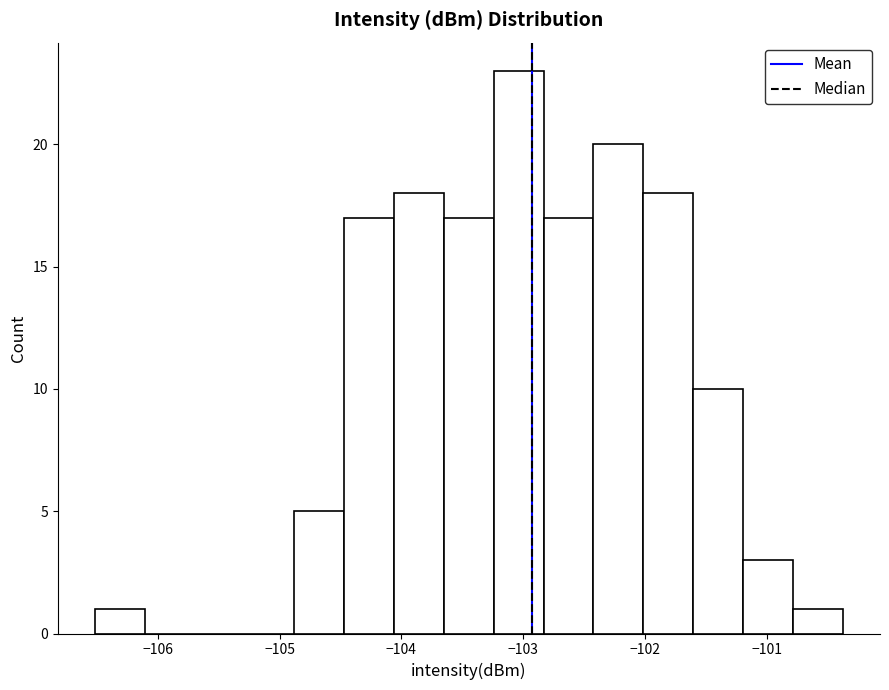

How tall is the bar that spans -103.2 to -102.8 on the x-axis? Neither the bar edges nor the heights are printed on the chart, so give them approximately, as read against the axes.

23